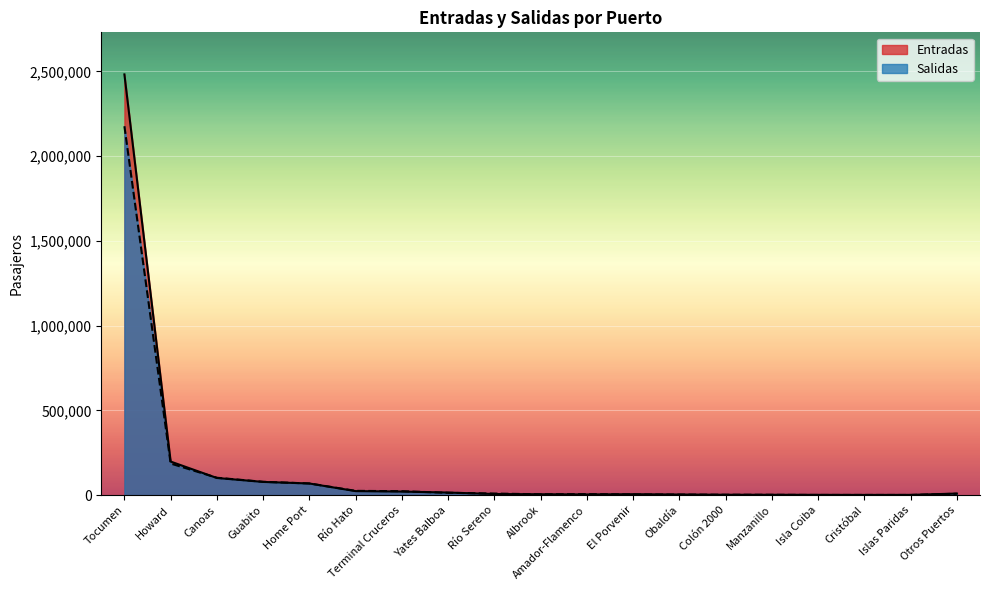

At Terminal Cruceros, list the series in order from smallest to largest.

Entradas, Salidas